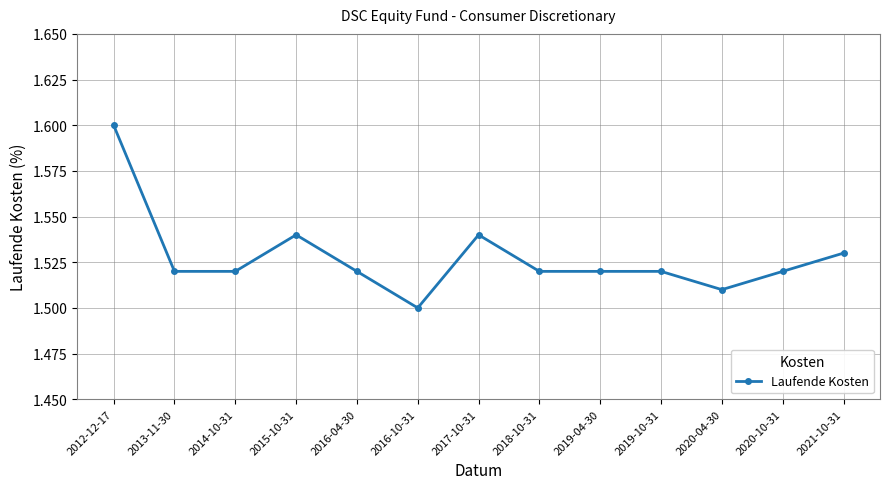

What is the ratio of the value at 2018-10-31 to the value at 2021-10-31?

1.0